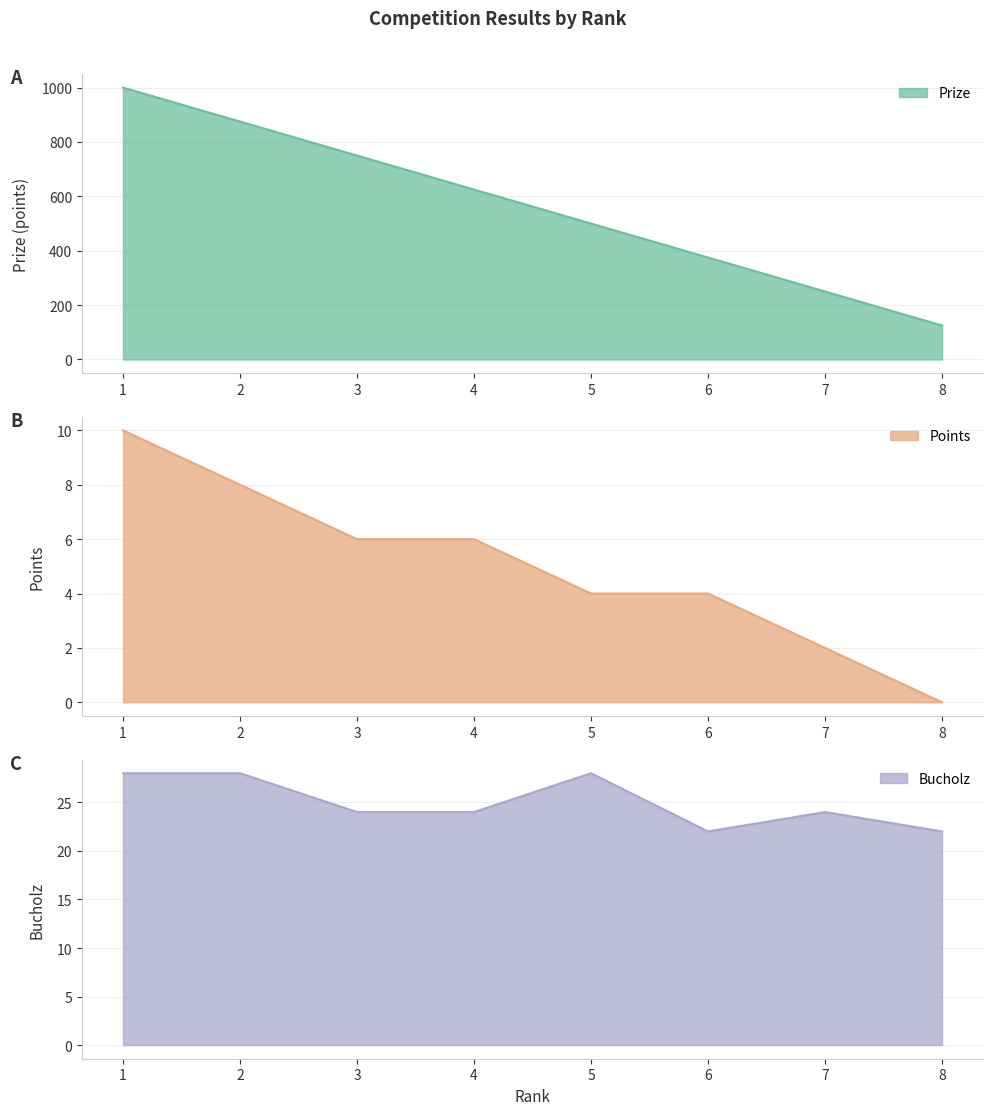

The value of Bucholz at 7 is 13. True or false?

False